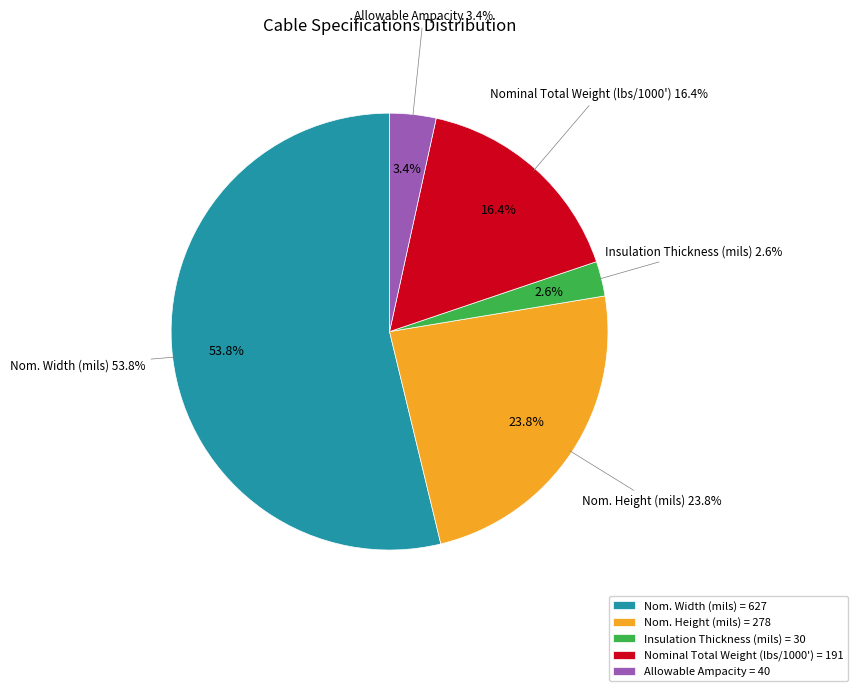

To the nearest percent, what percentage of the pie is Nom. Height (mils)?

24%